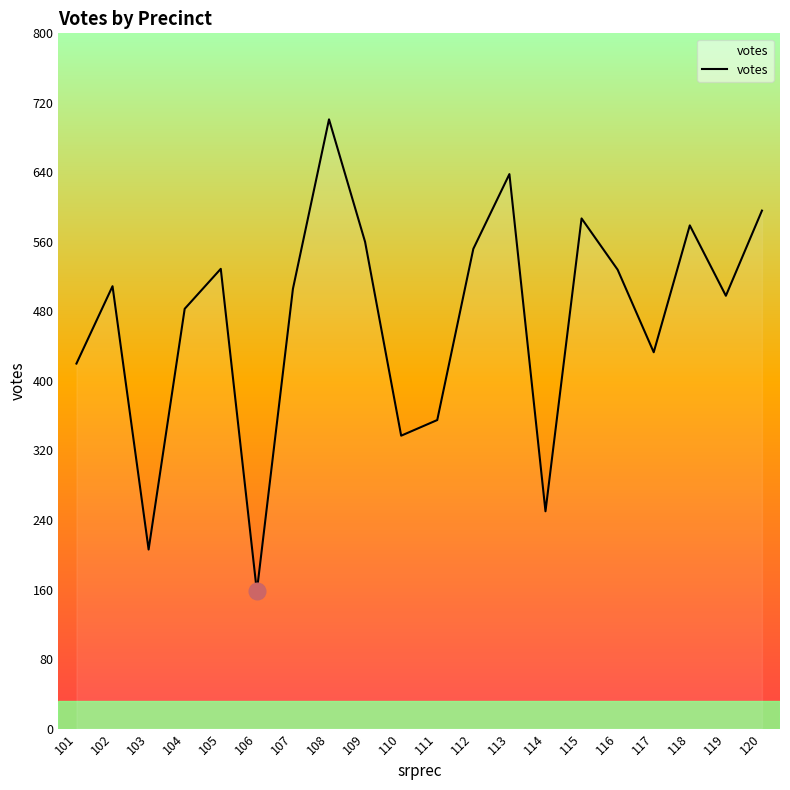

The chart shows a value of 1055 at 108. True or false?

False